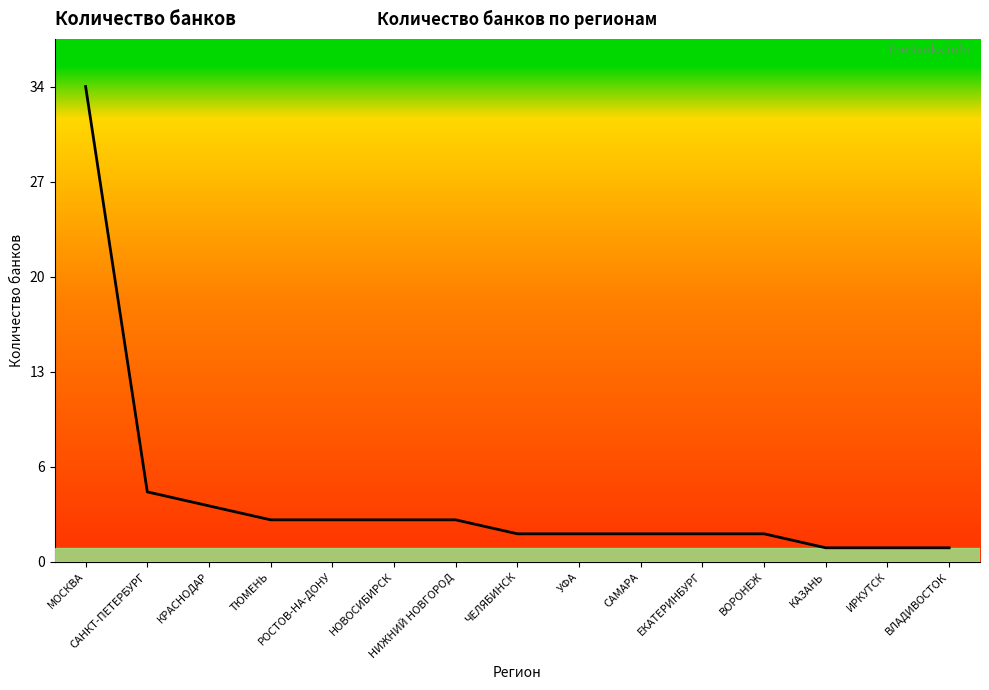

Which label corresponds to the largest value in the chart?

МОСКВА